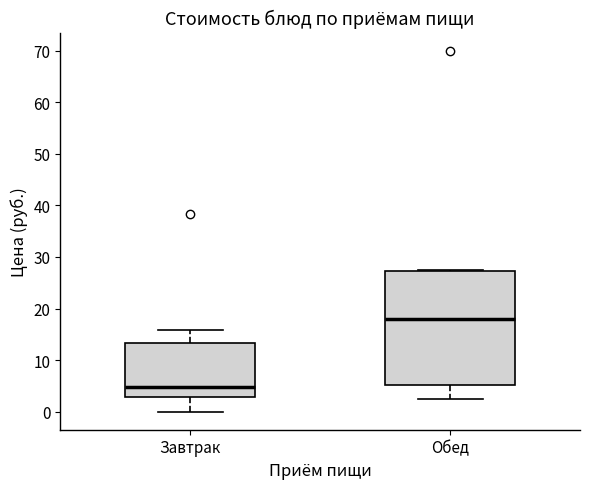

Reading left to right, read every box against the y-axis: the position of its median line, the range the box covers, and the ends of its whiskers. The values are not printed on the chart, so give them approximately, as read against the axis.

Завтрак: median 5, box 3 to 13, whiskers 0 to 16
Обед: median 18, box 5 to 27, whiskers 3 to 27